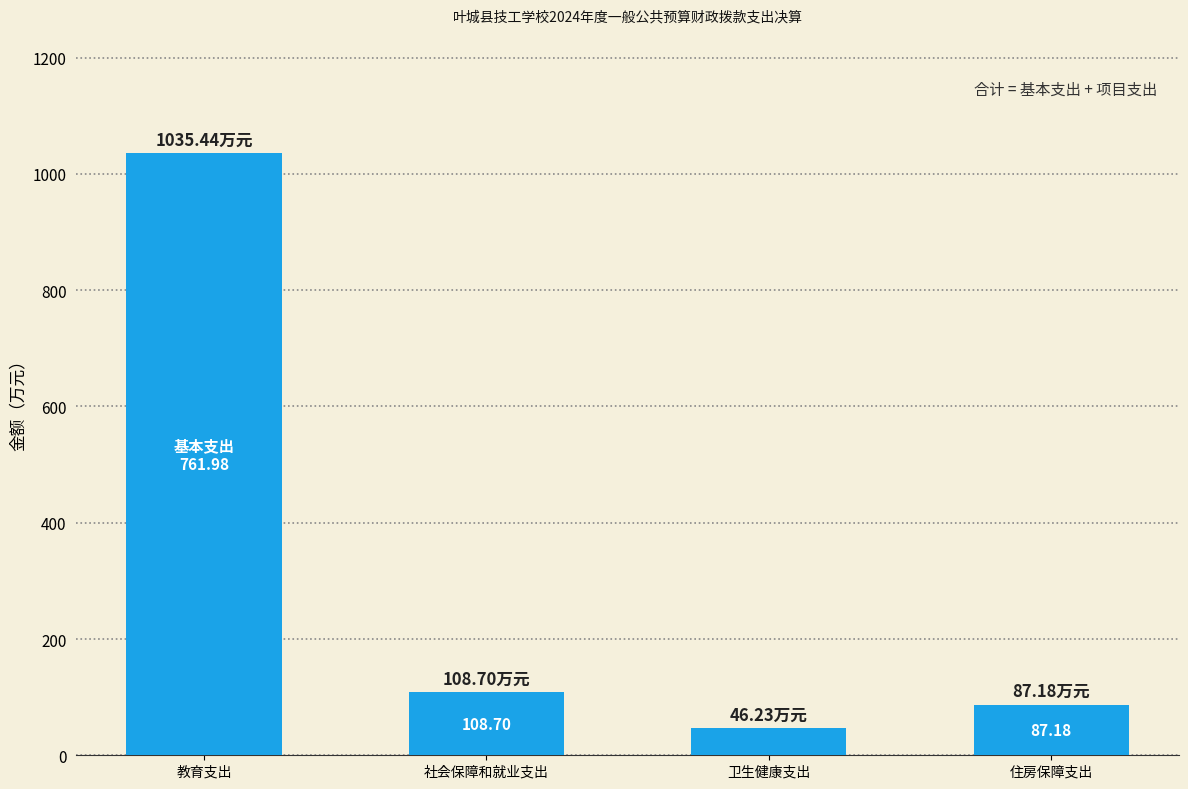

What is the label of the 4th bar from the left?

住房保障支出